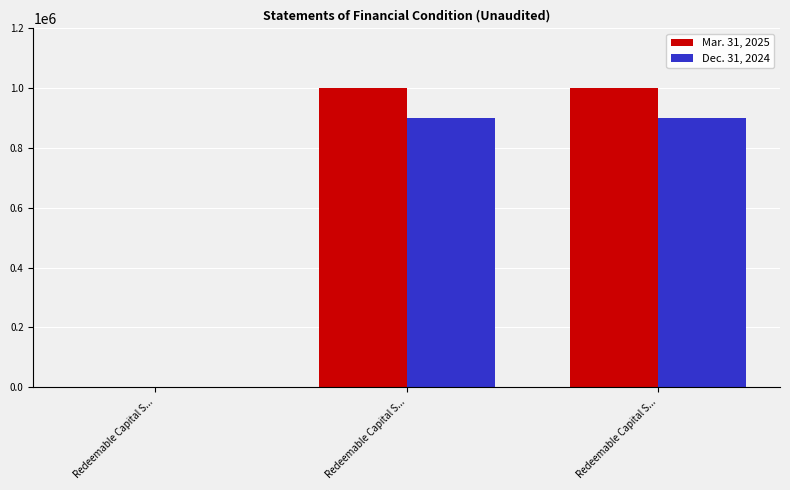

How many distinct data groups are displayed?

2